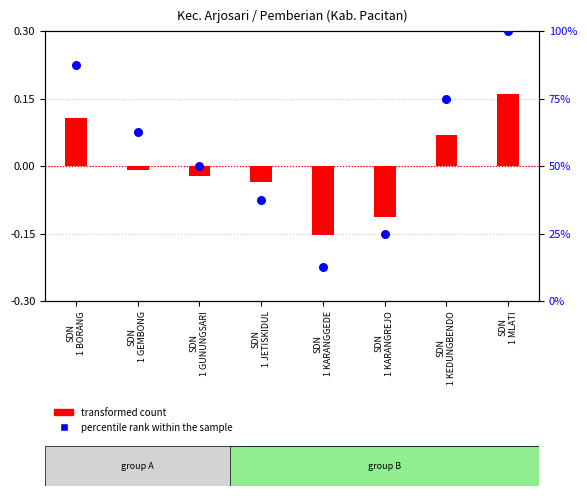

Which series reaches the maximum Y coordinate?

percentile rank within the sample